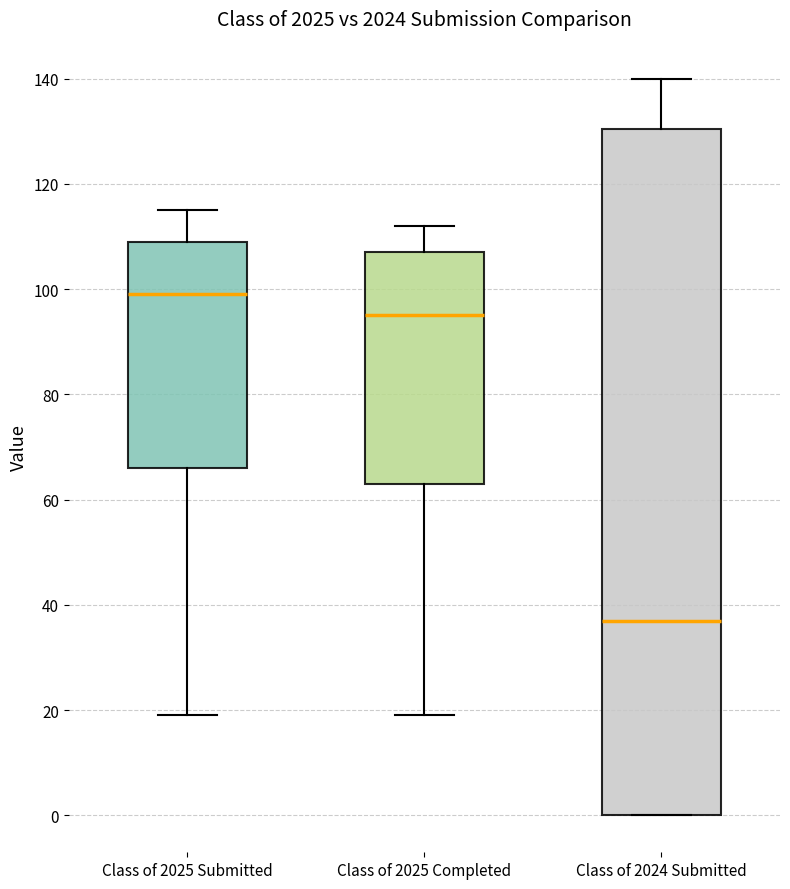

Comparing the boxes themselves (not the whiskers), which one is the tallest?

Class of 2024 Submitted